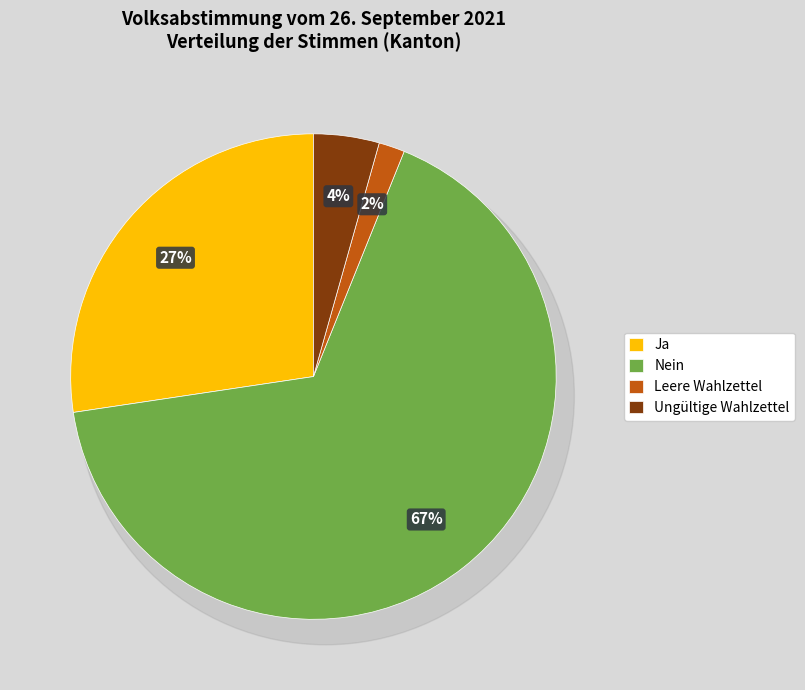

How many slices are in this pie chart?

4